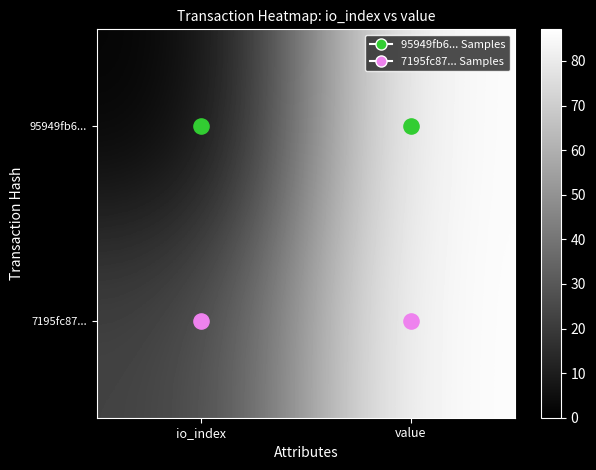

Reading right to left, what are all the values shown in this chart?

95949fb6...: value=87.1	io_index=0.0
7195fc87...: value=87.1	io_index=22.0